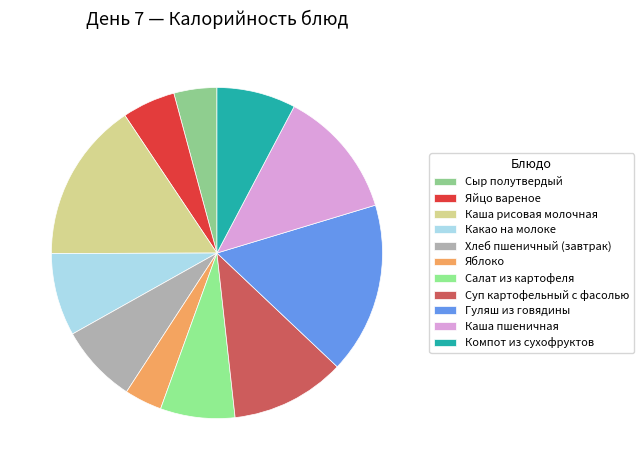

Rank the categories by value from highest to lowest.

Гуляш из говядины, Каша рисовая молочная, Каша пшеничная, Суп картофельный с фасолью, Какао на молоке, Компот из сухофруктов, Хлеб пшеничный (завтрак), Салат из картофеля, Яйцо вареное, Сыр полутвердый, Яблоко